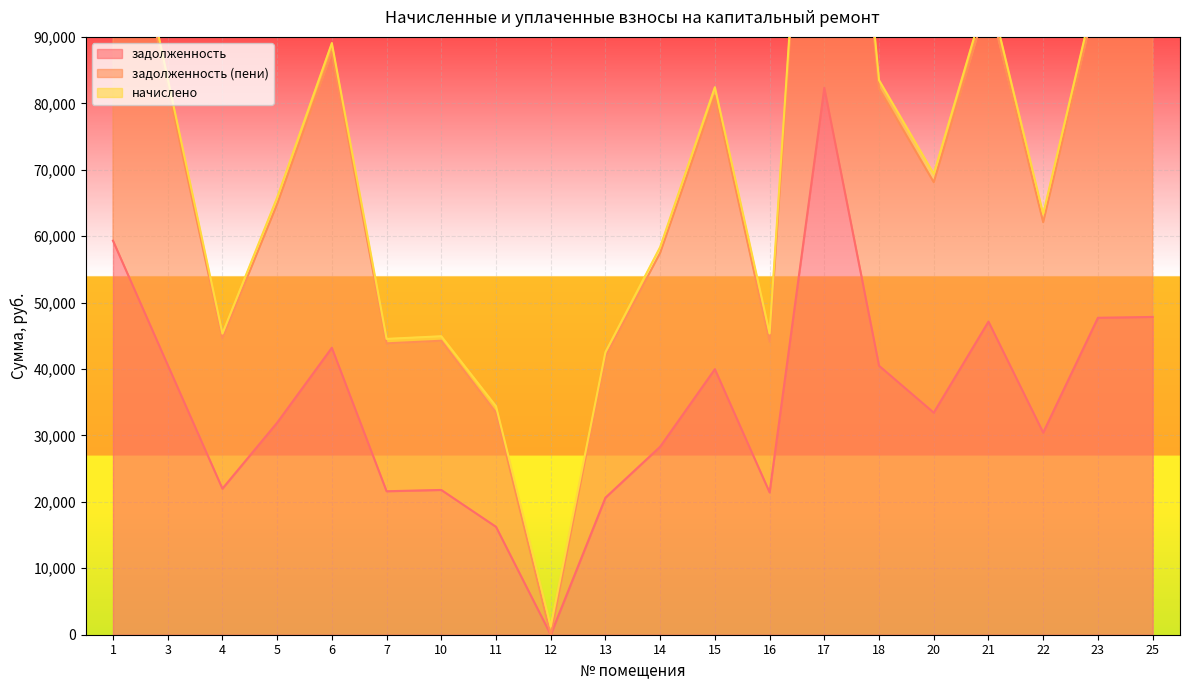

How many values in задолженность (пени) are above zero?

19